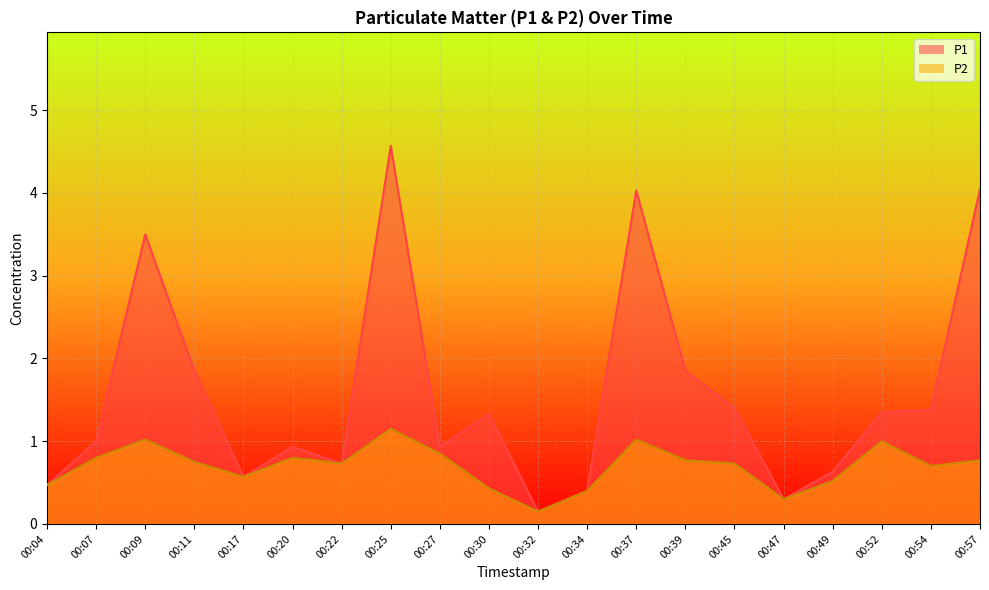

At which category is the sum across all series the highest?

00:25